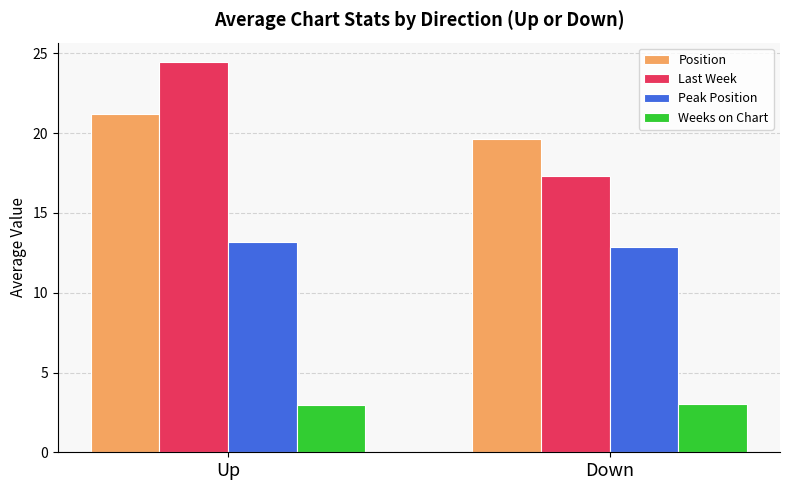

Reading right to left, transcribe all the data shown in this chart.

Position: Down=19.7	Up=21.2
Last Week: Down=17.3	Up=24.5
Peak Position: Down=12.9	Up=13.2
Weeks on Chart: Down=3.0	Up=3.0